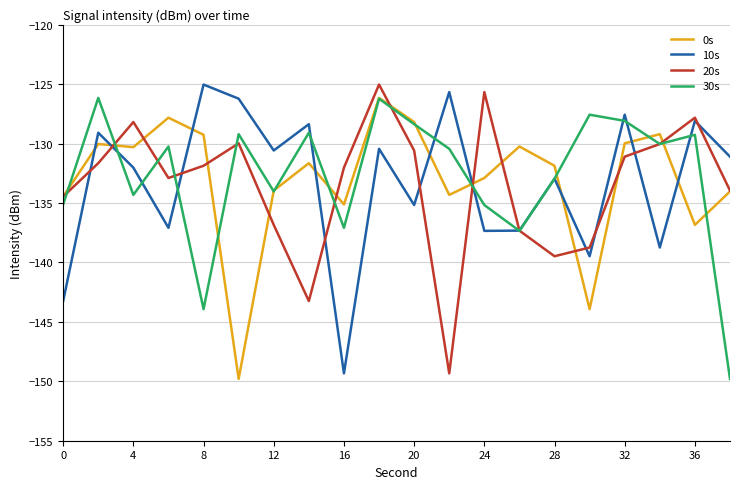

What is the maximum value for 20s?

-125.0